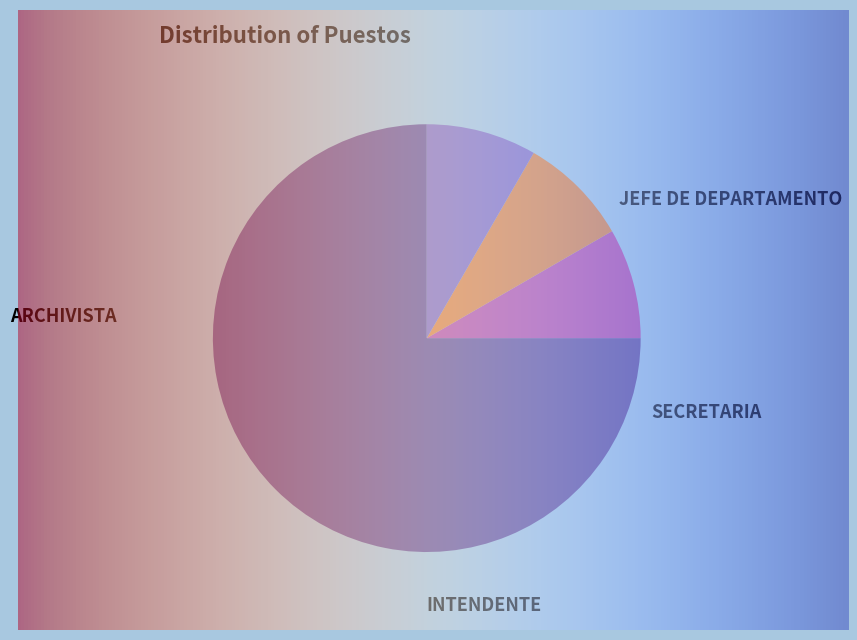

To the nearest percent, what is the combined percentage of JEFE DE DEPARTAMENTO and INTENDENTE?

17%